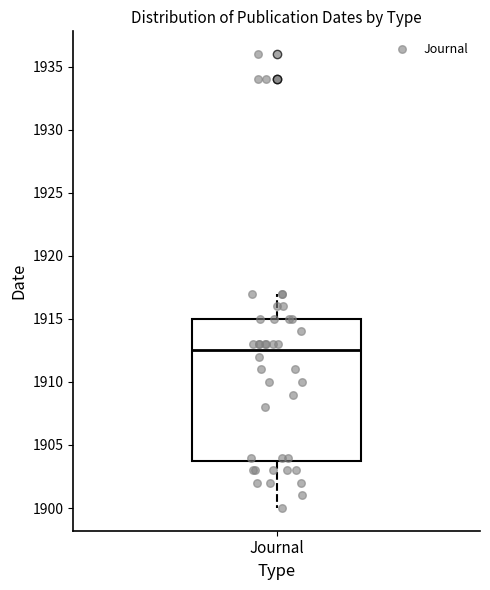

Read this box plot against the y-axis: the position of the median line, the range covered by the box, and the ends of both whiskers. The values are not printed on the chart, so give them approximately, as read against the axis.

median 1912.5, box 1904.0 to 1915.0, whiskers 1900.0 to 1917.0